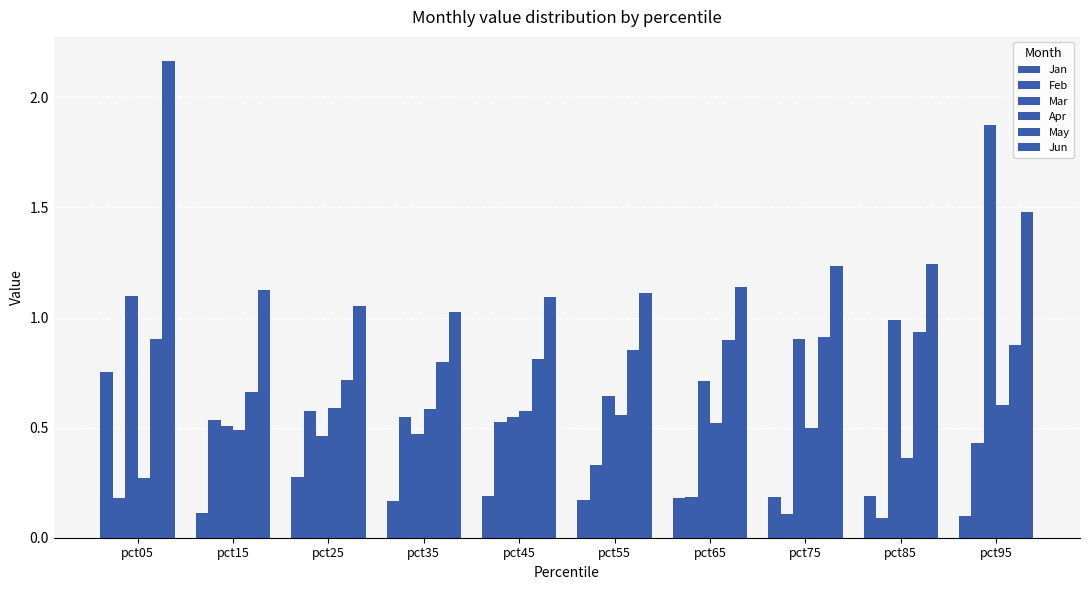

Which category has the lowest value in the Apr series?

pct05